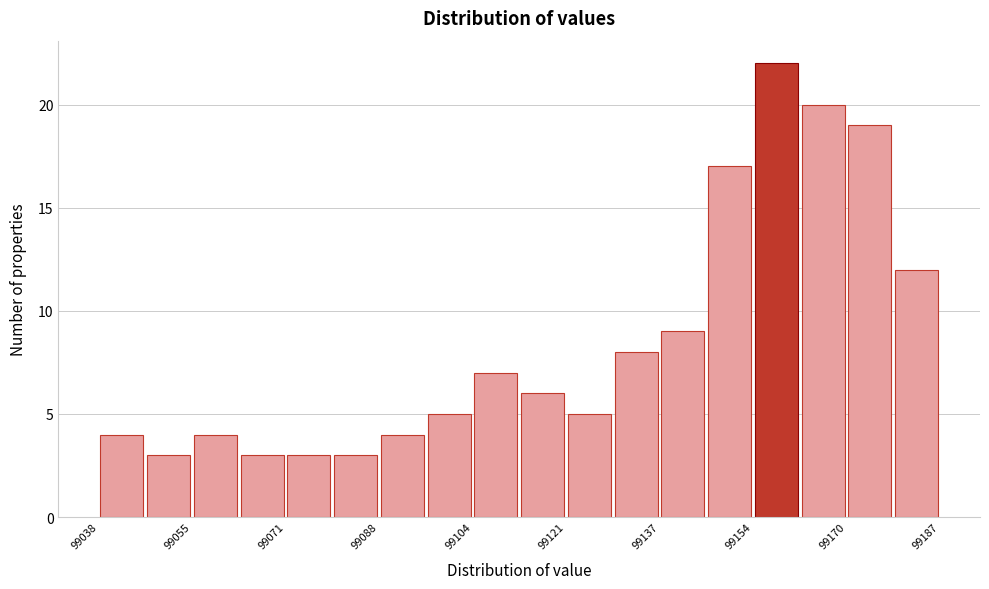

How tall is the bar that spans 99170 to 99178 on the x-axis? Neither the bar edges nor the heights are printed on the chart, so give them approximately, as read against the axes.

19